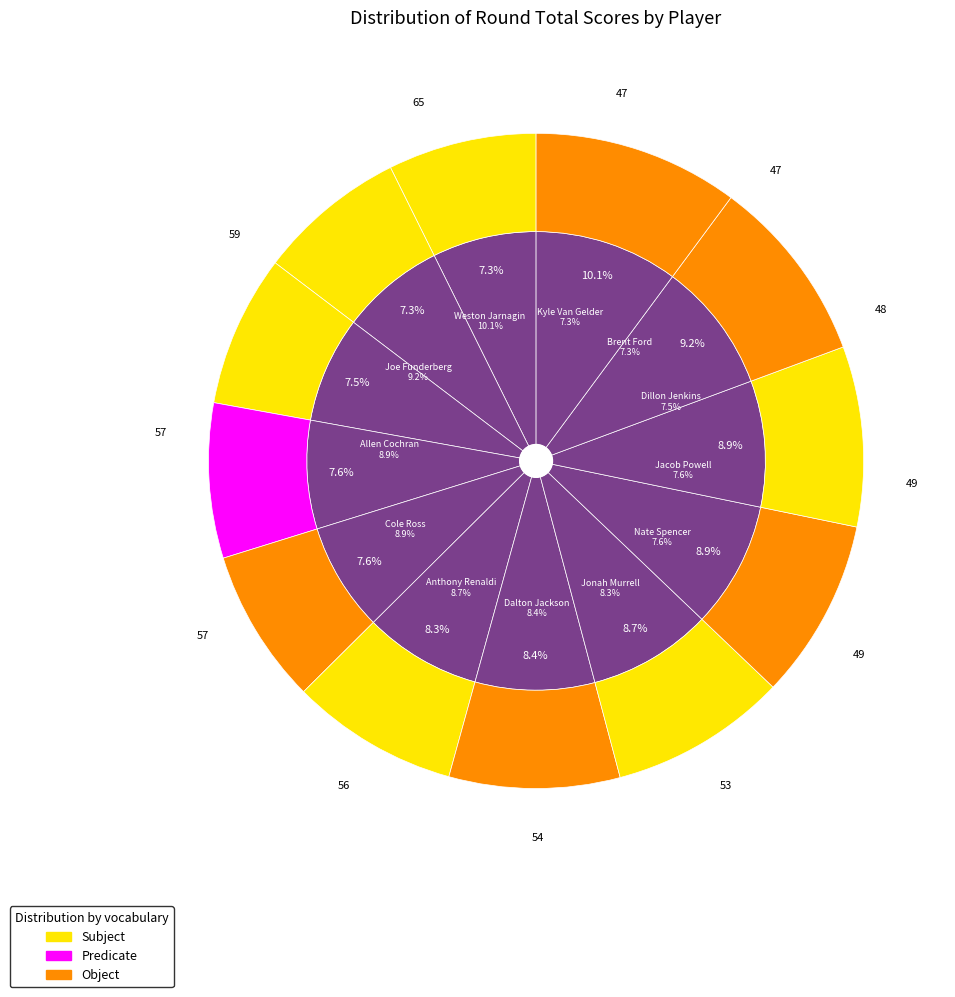

What percentage is the Joe Funderberg slice, to the nearest percent?

9%